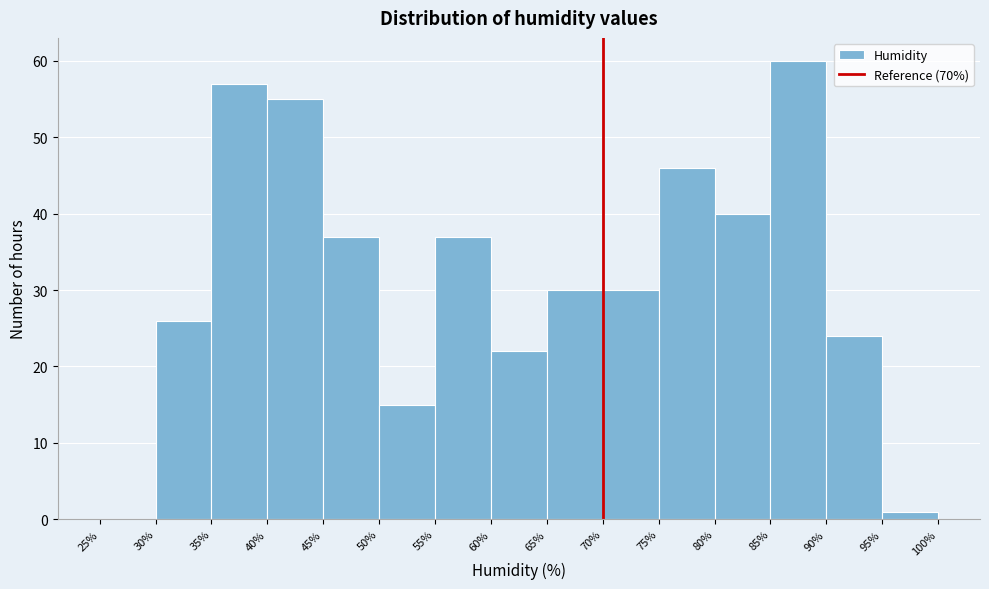

How tall is the bar that spans 55% to 60% on the x-axis? The values are not printed on the chart, so give them approximately, as read against the axis.

37